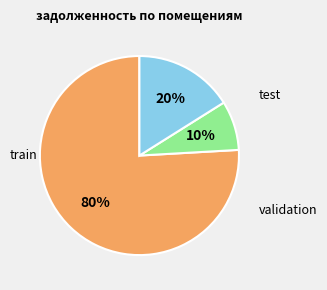

Is it true that 8 is 1% of the pie?

False